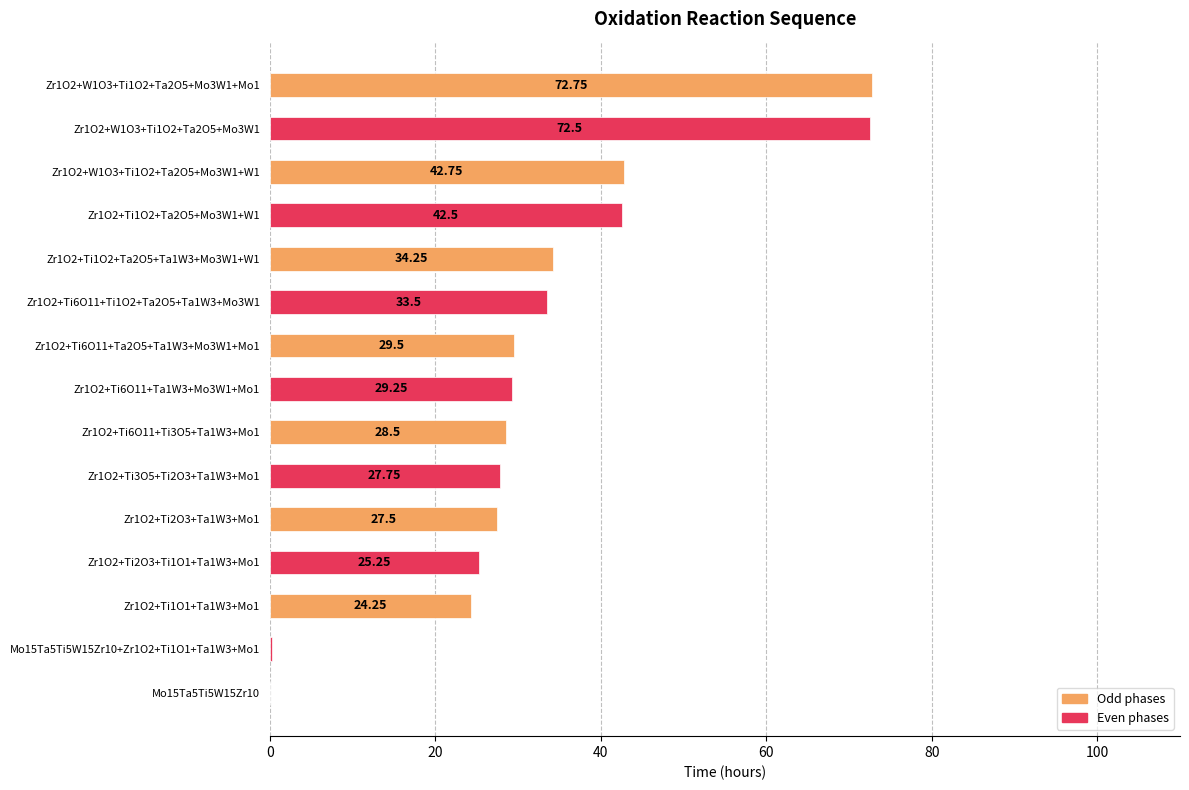

Which label corresponds to the largest value in the chart?

Zr1O2+W1O3+Ti1O2+Ta2O5+Mo3W1+Mo1